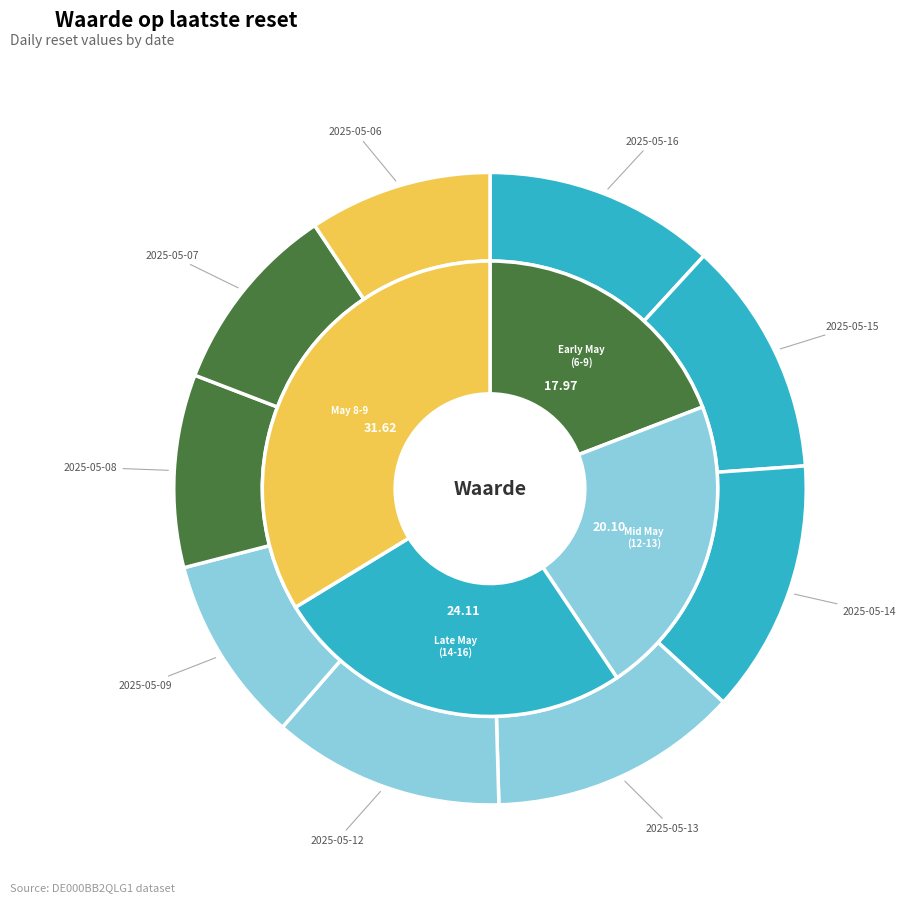

What portion of the pie excludes 2025-05-15?

88.0%